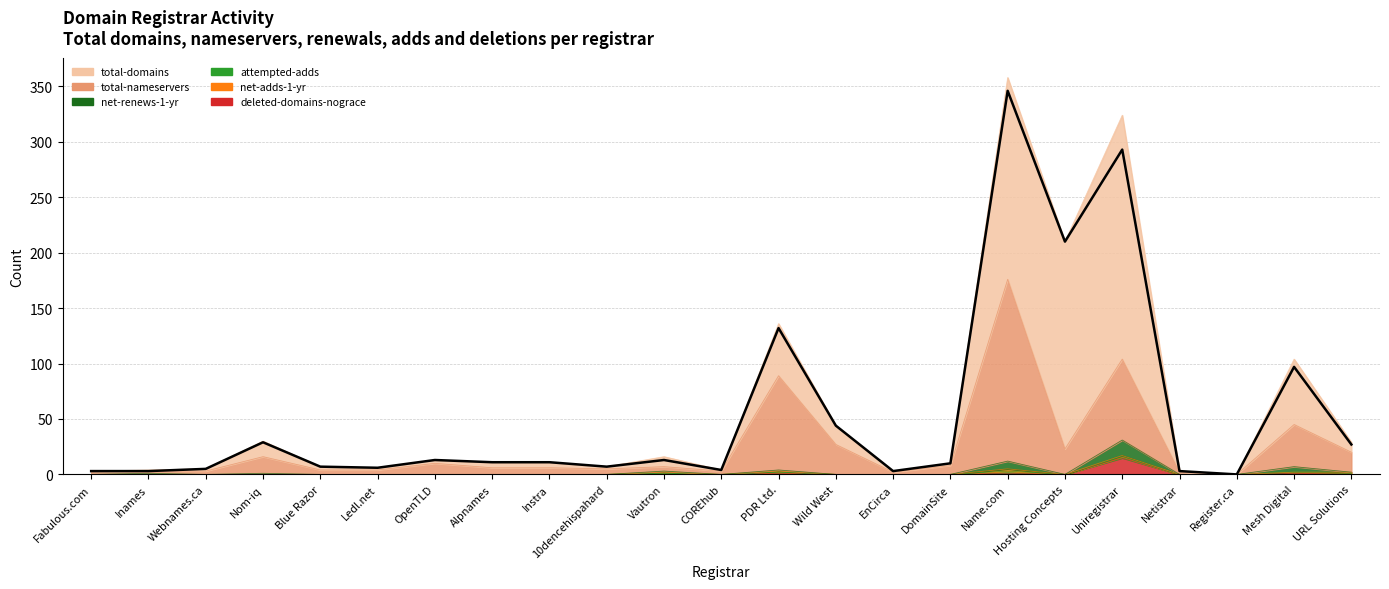

At which category does the chart reach its minimum across all series?

Register.ca